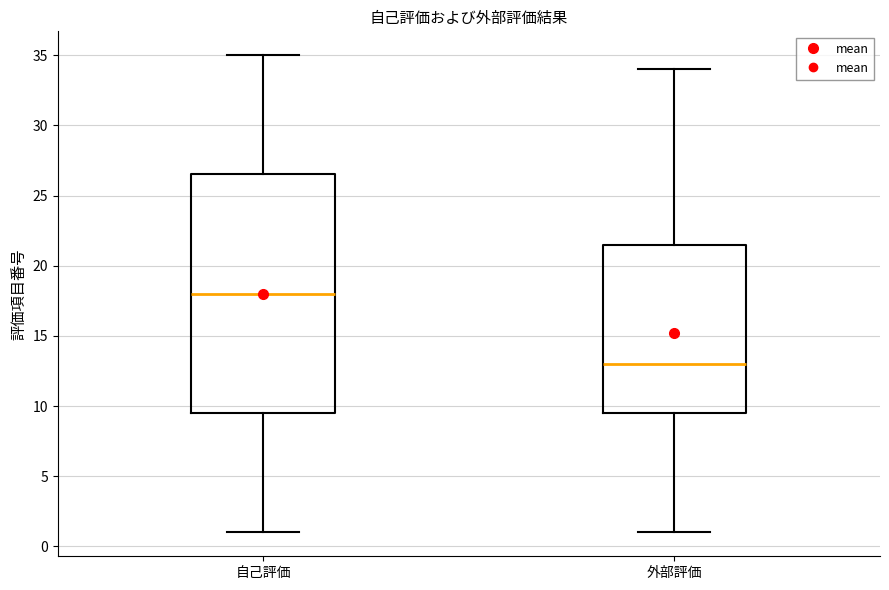

Which box has the highest median line?

自己評価